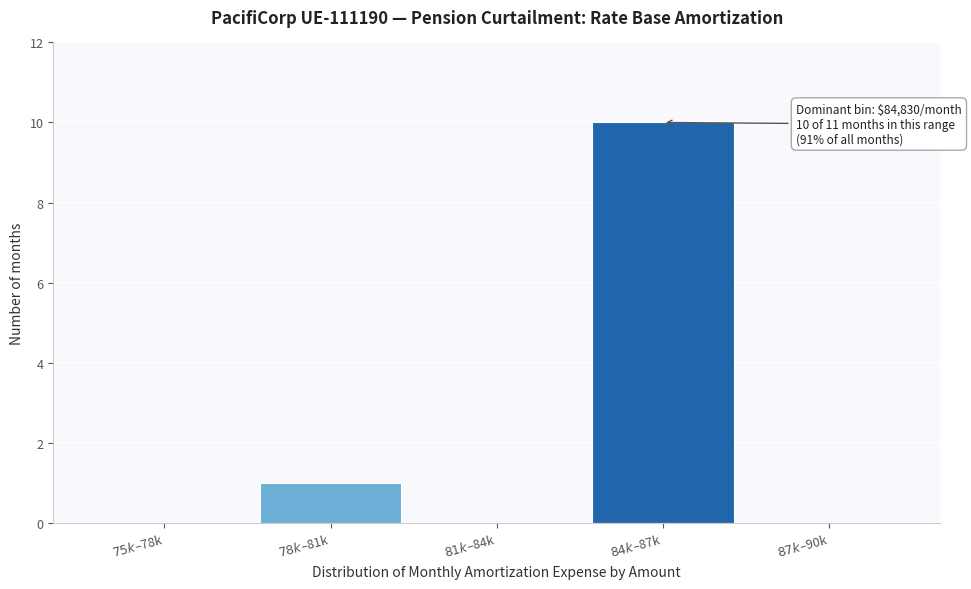

What is the greatest value displayed?

10